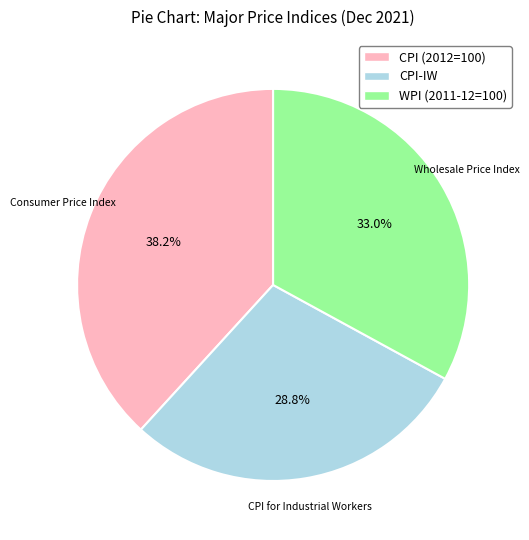

Which category has the biggest portion of the pie?

CPI (2012=100)